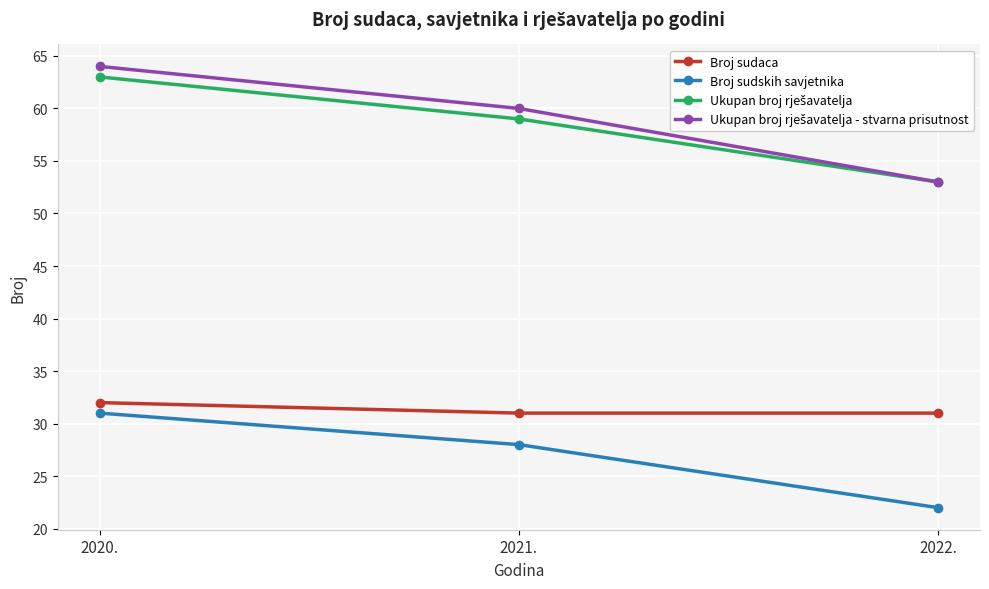

What position from the left is 2020.?

1